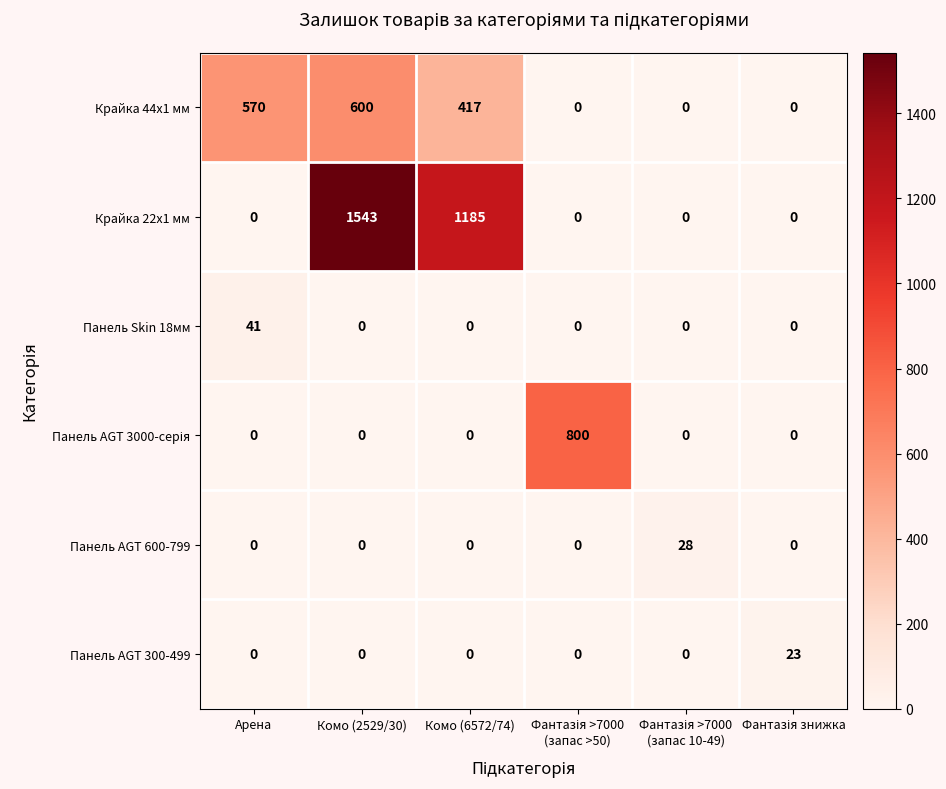

What is the difference between the maximum and minimum values in the Панель AGT 300-499 series?

23